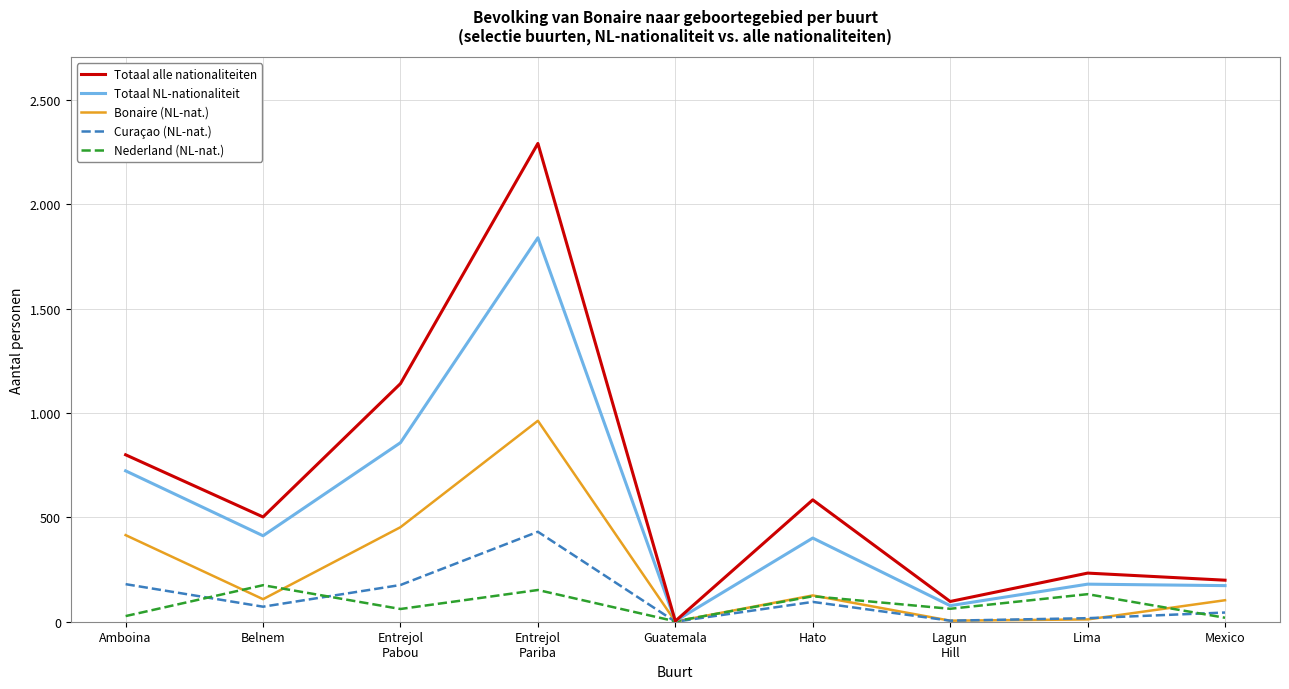

What is the label of the 8th point from the right?

Belnem